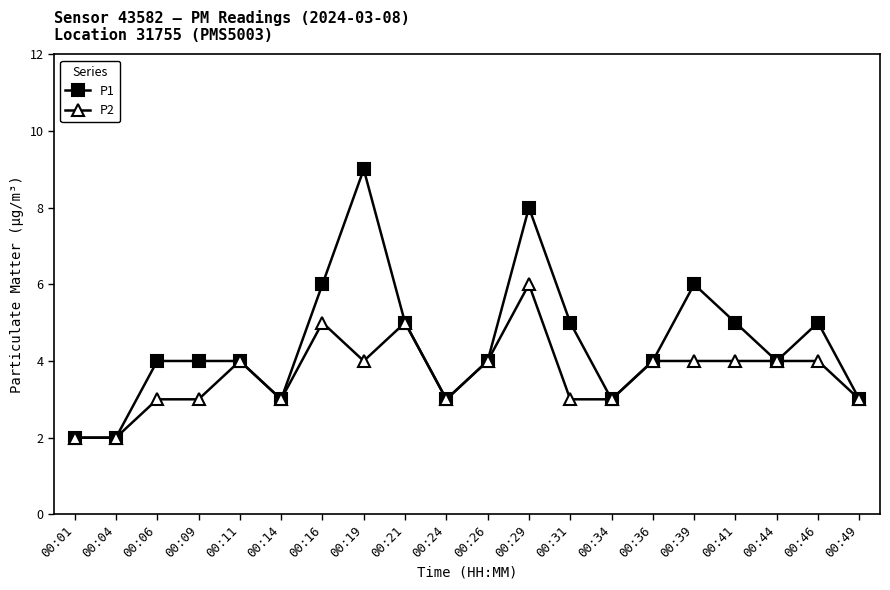

Which series has the largest total across all categories?

P1